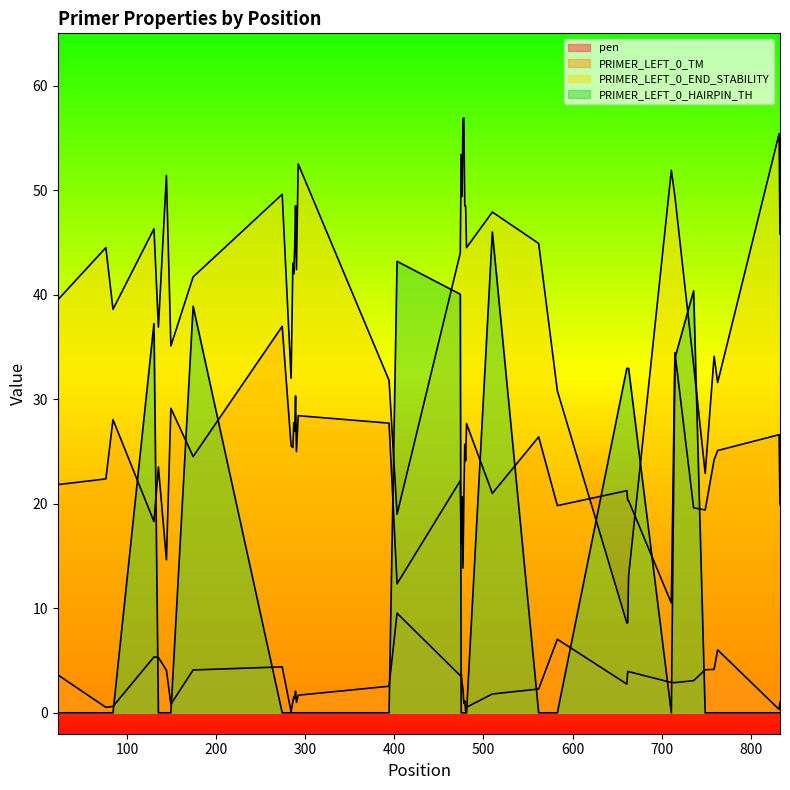

Read the PRIMER_LEFT_0_TM value at 290.

25.0